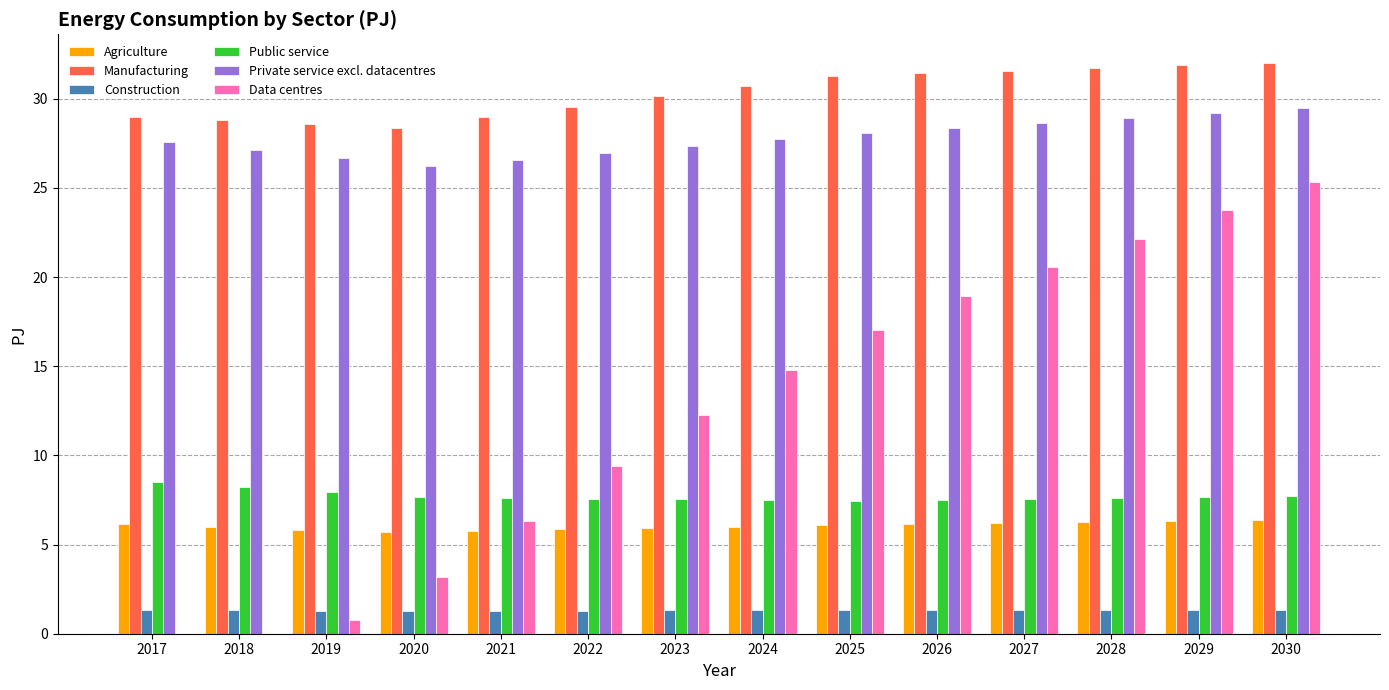

Which series has the largest total across all categories?

Manufacturing